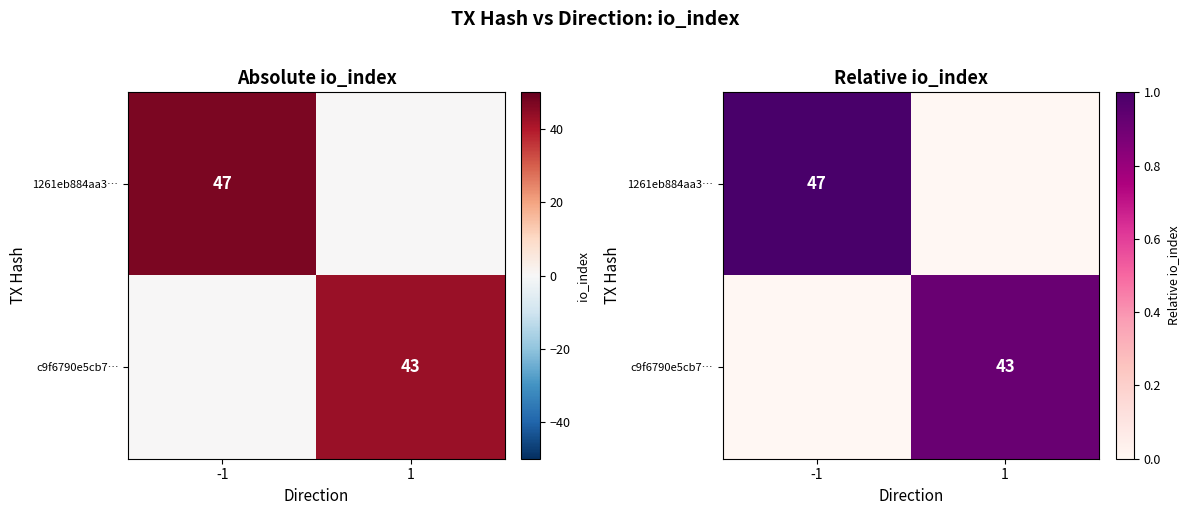

What is the sum of the c9f6790e5cb7… values at -1 and 1?

0.9